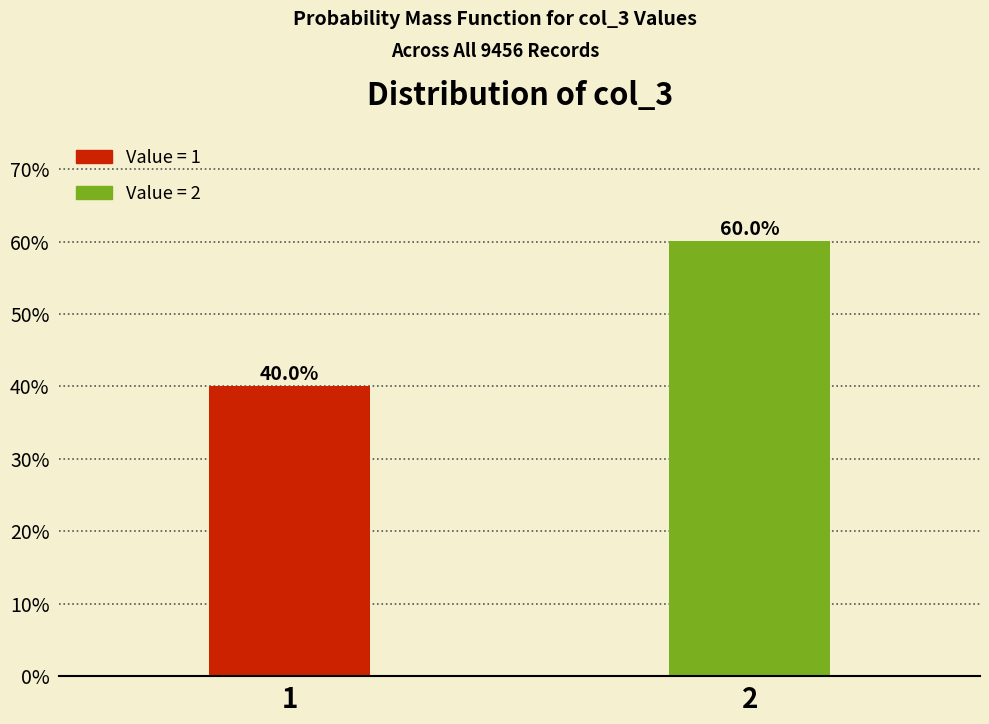

Reading left to right, extract all data points from this chart.

1=40.0	2=60.0